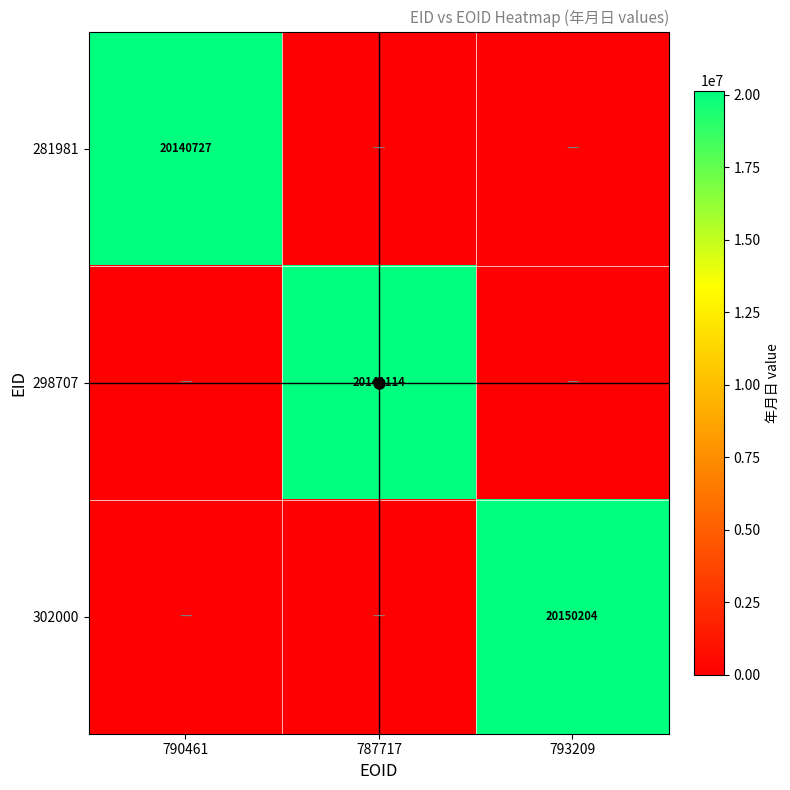

Rank the categories by 302000 value from lowest to highest.

790461, 787717, 793209